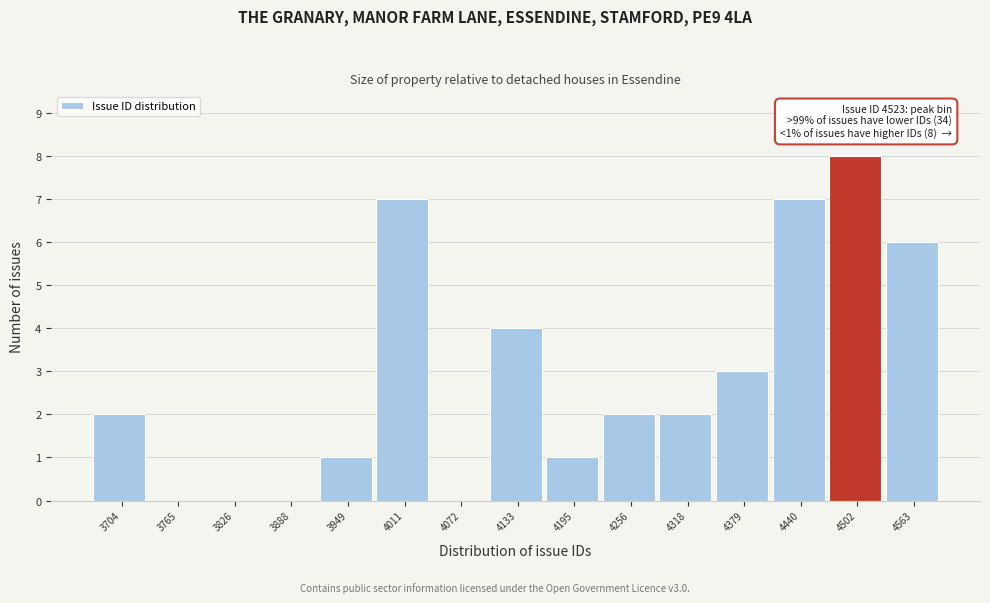

Reading left to right, list all the values displayed in this chart.

3704=2	3765=0	3826=0	3888=0	3949=1	4011=7	4072=0	4133=4	4195=1	4256=2	4318=2	4379=3	4440=7	4502=8	4563=6